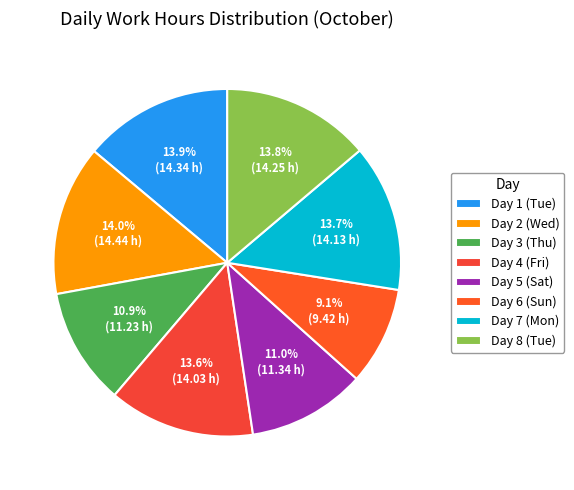

To the nearest percent, what is the difference between the Day 6 (Sun) and Day 7 (Mon) slice percentages?

5%